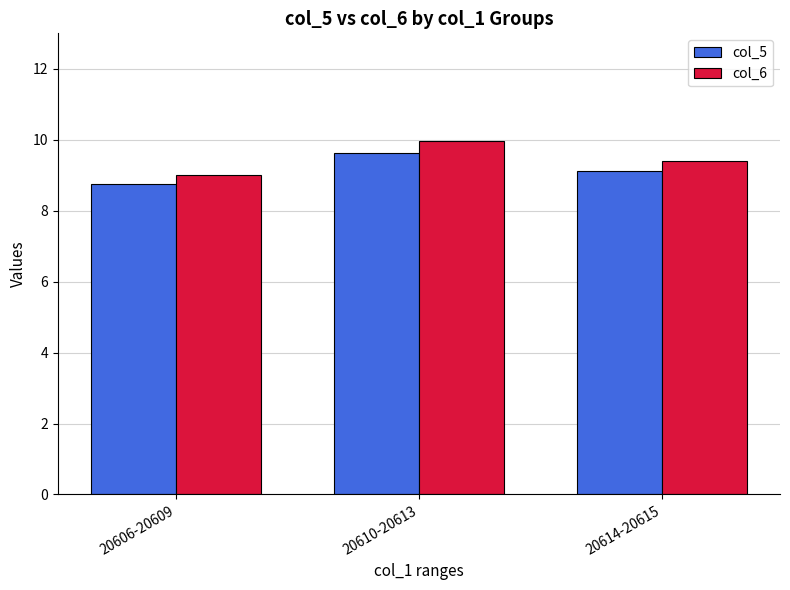

What is the highest value of the col_6 series?

10.0